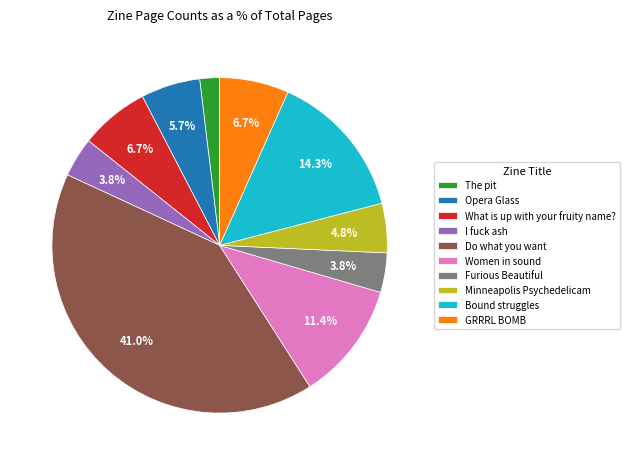

To the nearest percent, what percentage of the pie is Do what you want?

41%